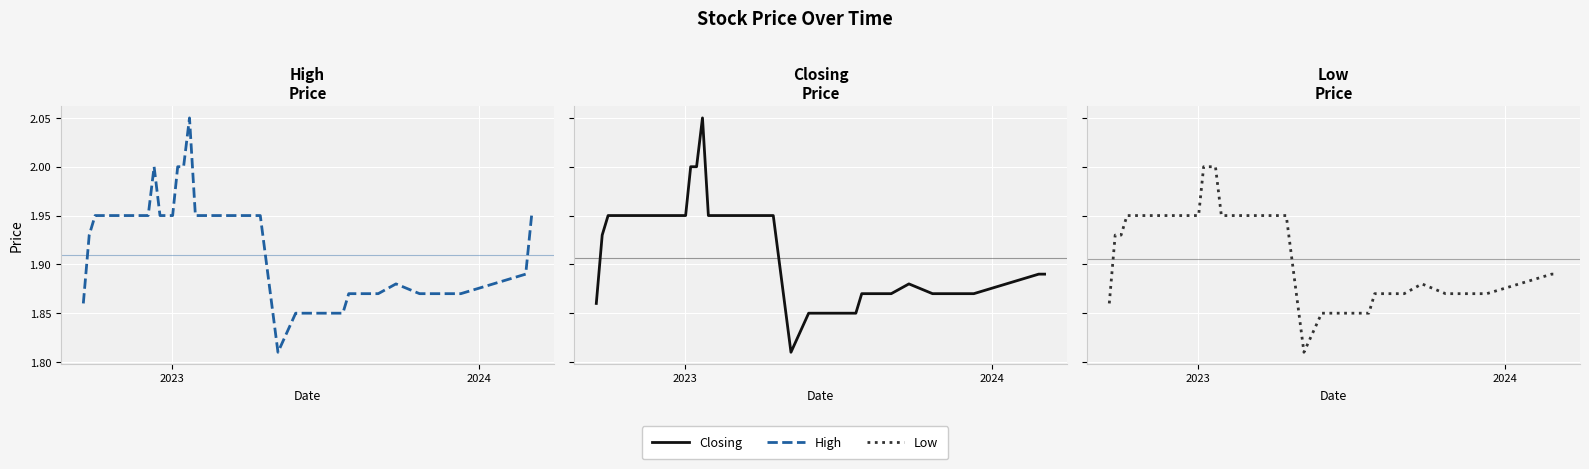

Does the chart display data point markers on the line(s)?

No